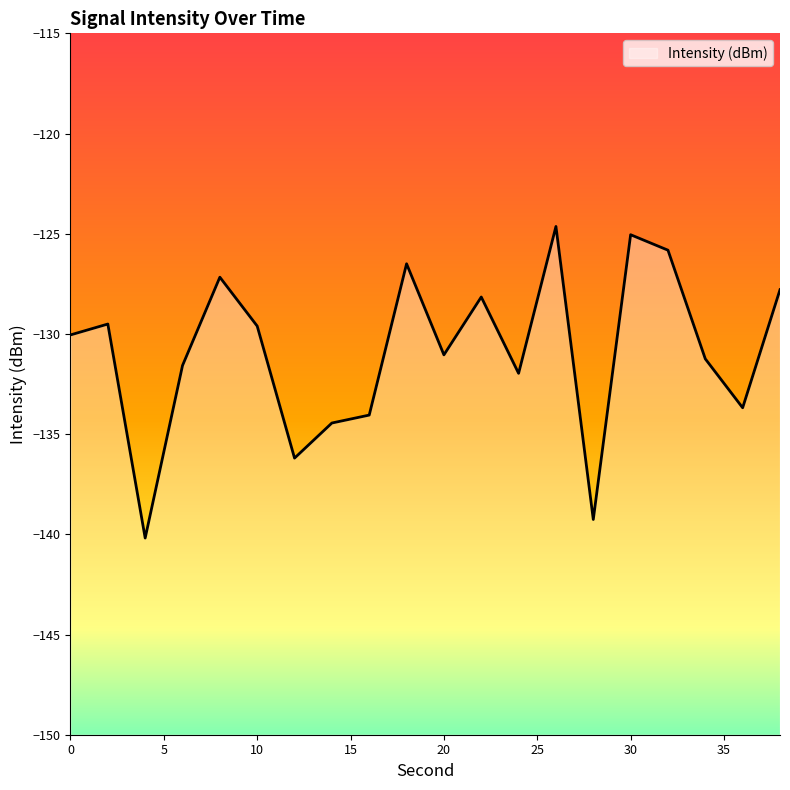

How many points are higher than both their immediate neighbors (excluding endpoints)?

6